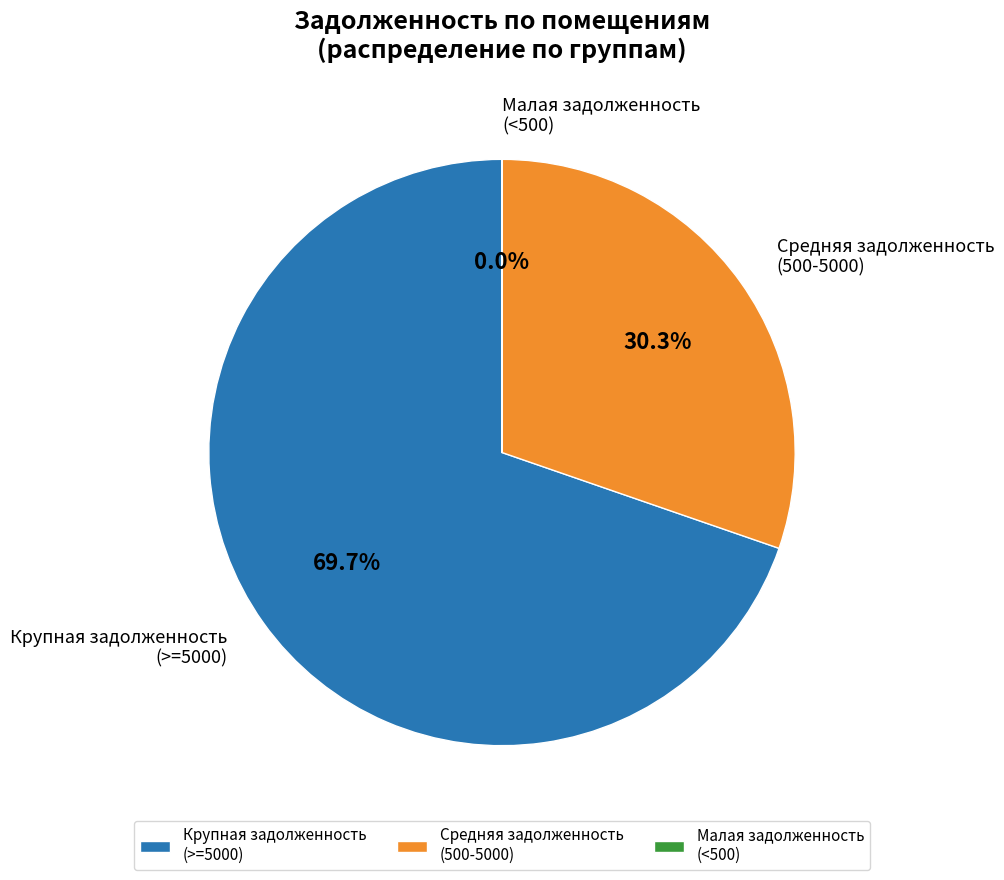

Which category has the biggest portion of the pie?

Крупная задолженность (>=5000)